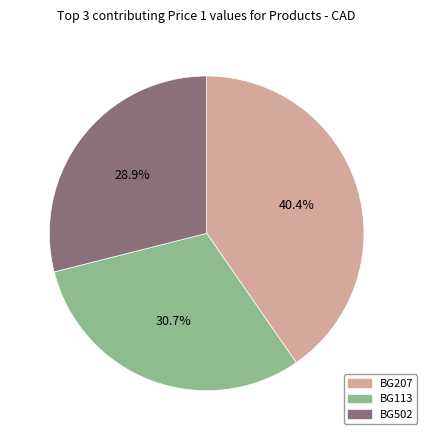

Is there a majority slice in this chart?

No